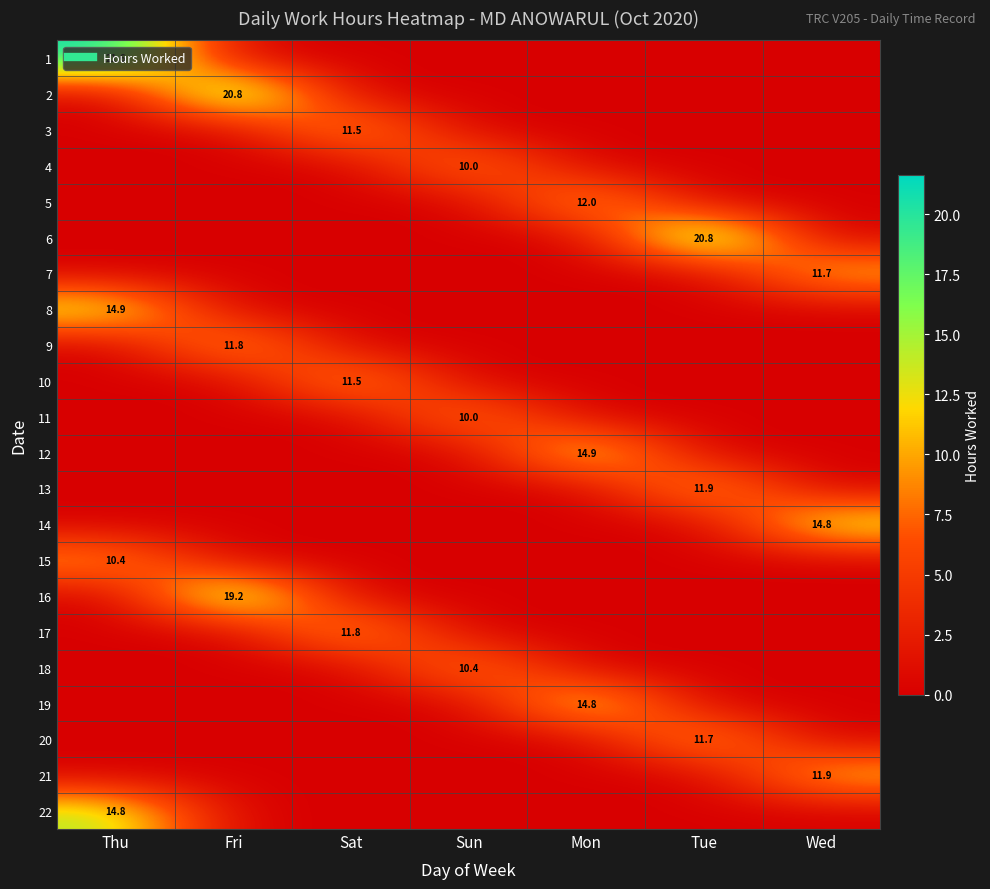

At which category is the sum across all series the highest?

Thu